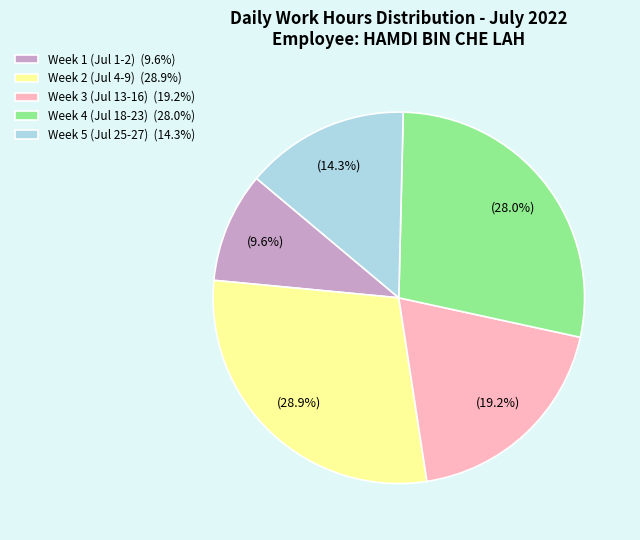

Rank the categories by value from highest to lowest.

Week 2 (Jul 4-9) (28.9%), Week 4 (Jul 18-23) (28.0%), Week 3 (Jul 13-16) (19.2%), Week 5 (Jul 25-27) (14.3%), Week 1 (Jul 1-2) (9.6%)